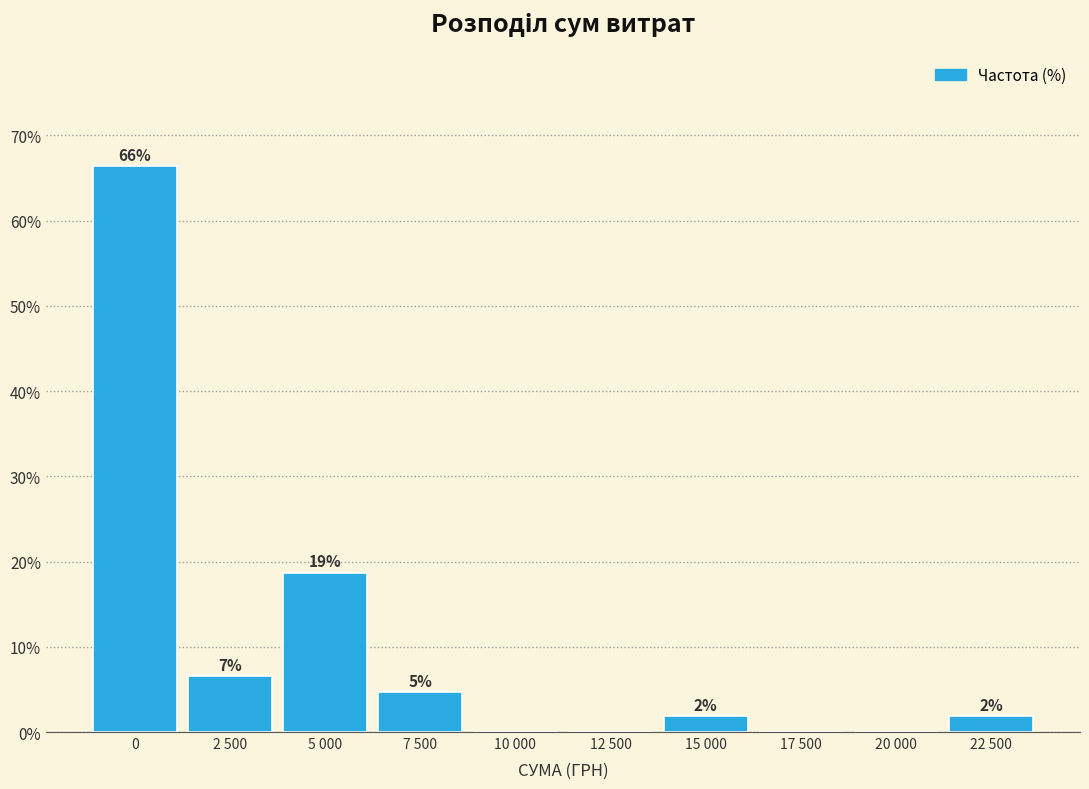

Are the bars horizontal?

No